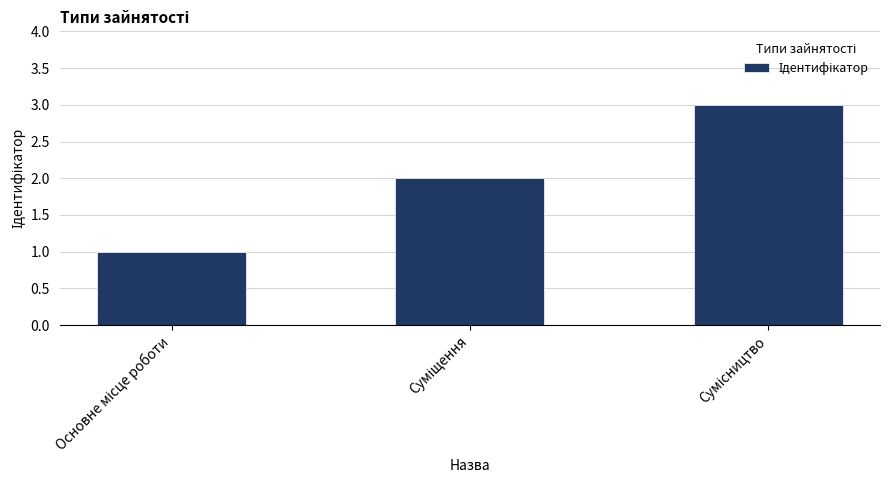

Are the bars horizontal?

No